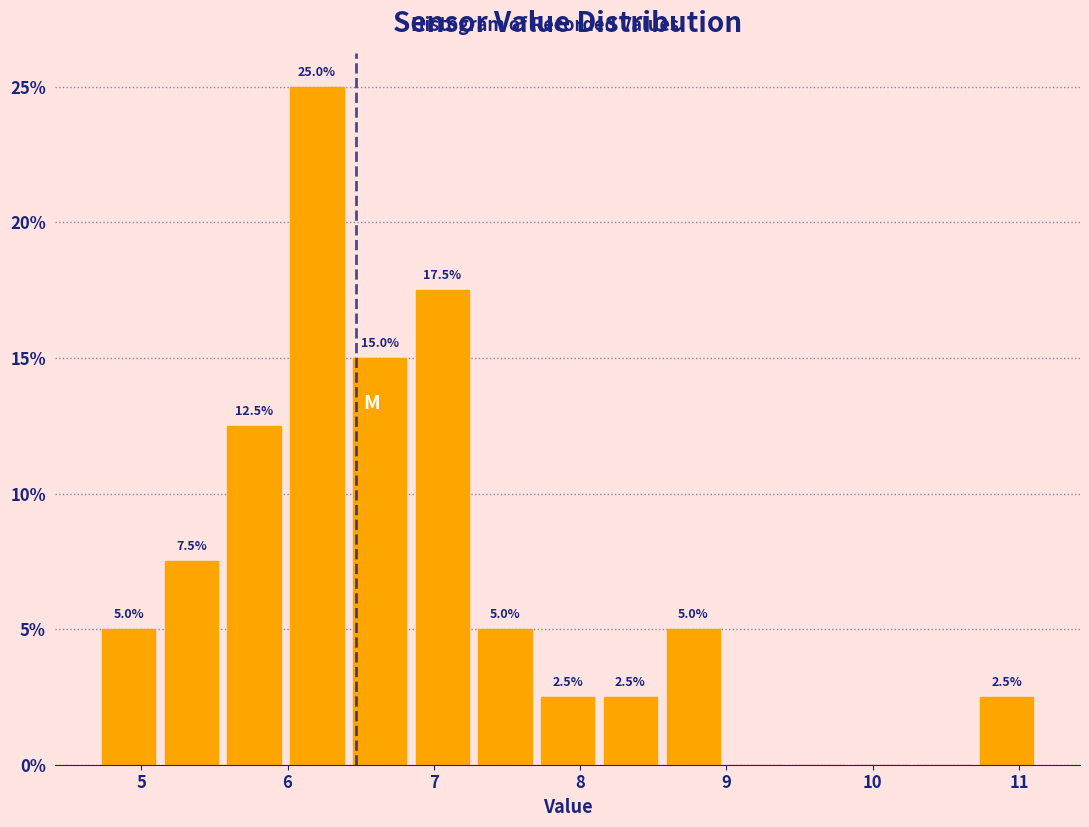

Which range on the x-axis has the tallest bar?

6.0 to 6.4